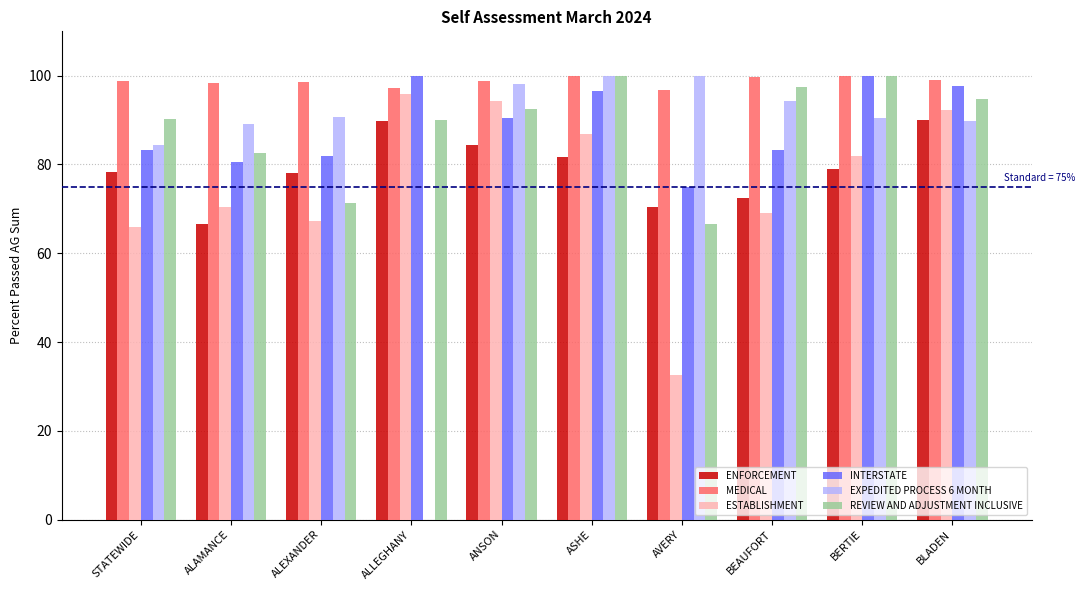

Is it true that ESTABLISHMENT equals 35.9 at BEAUFORT?

False